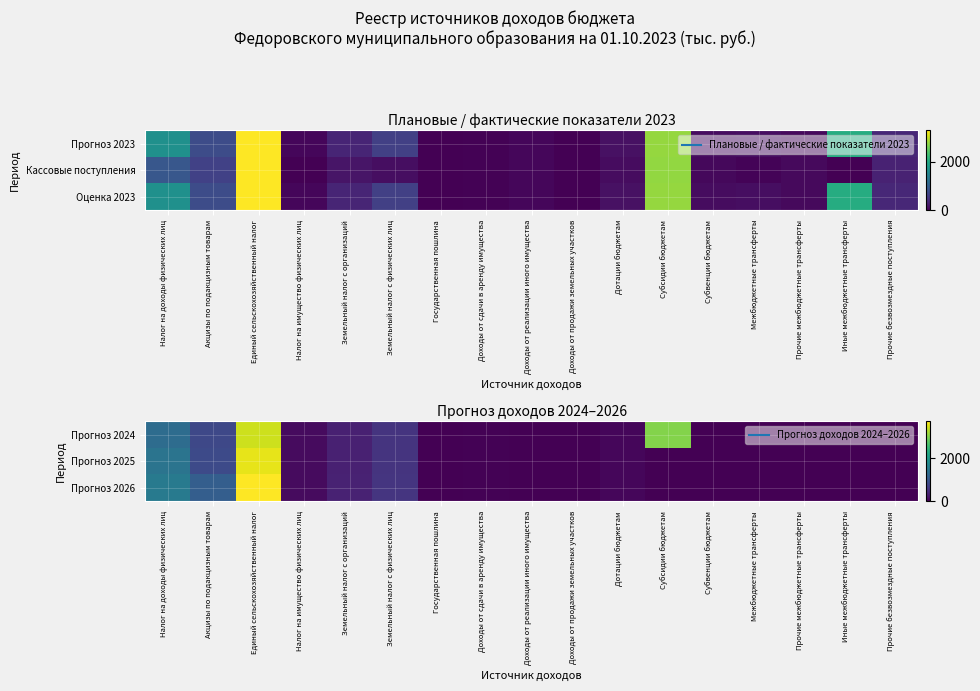

What is the spread (max minus min) of values at Налог на доходы физических лиц?

217.0